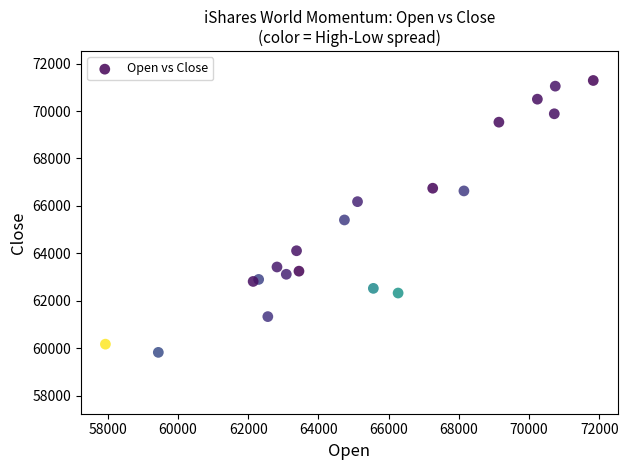

What is the range of X values (max minus min)?

13896